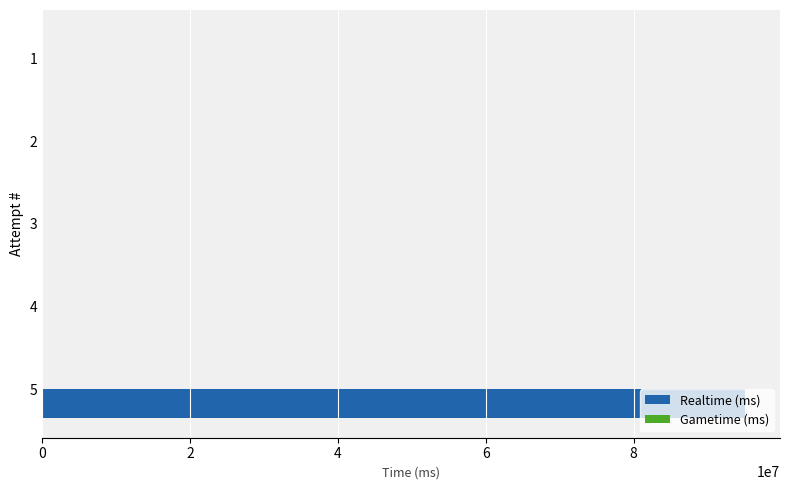

The value at 5 is 23007294. True or false?

False